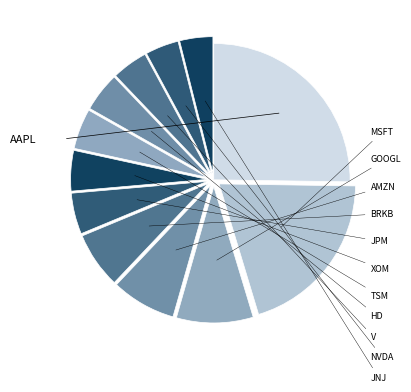

Rank the categories by value from highest to lowest.

AAPL, MSFT, GOOGL, AMZN, BRKB, JPM, XOM, TSM, HD, V, NVDA, JNJ